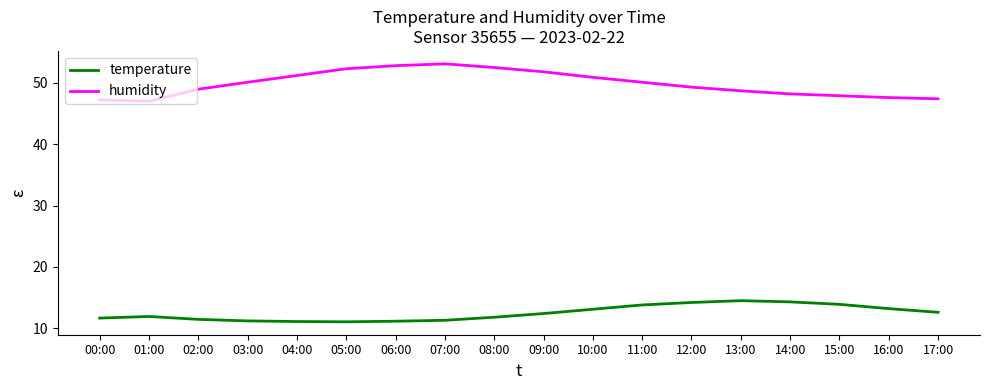

What is the maximum value shown in the chart?

53.1